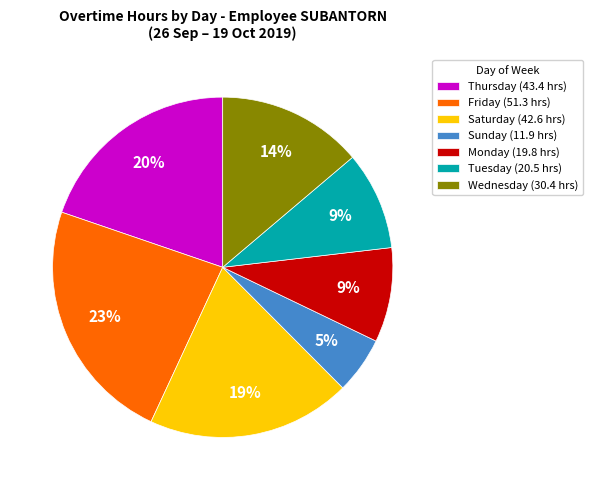

To the nearest percent, what is the average slice percentage?

14%